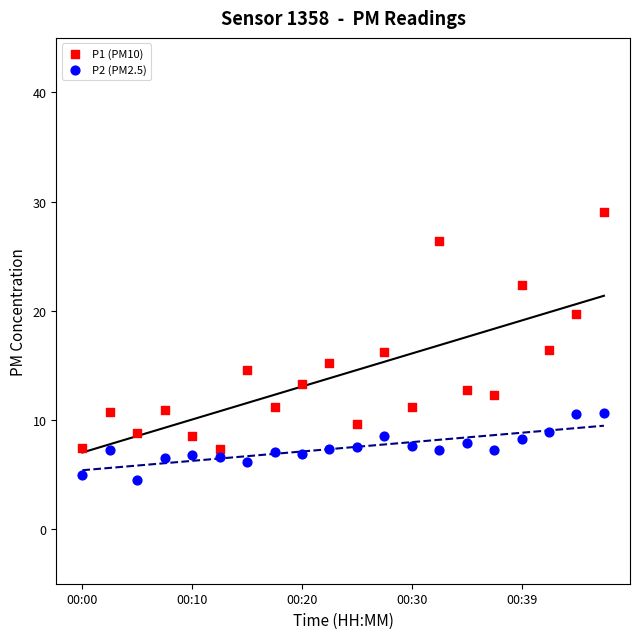

Which series contains the lowest Y value?

P2 (PM2.5)